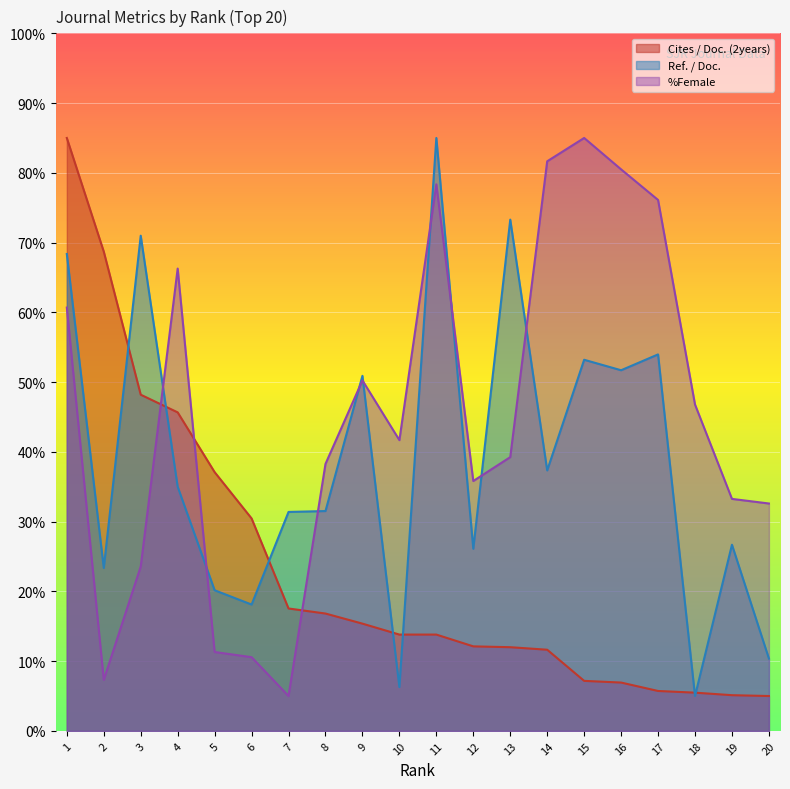

Rank the series by their average value, from highest to lowest.

%Female, Ref. / Doc., Cites / Doc. (2years)